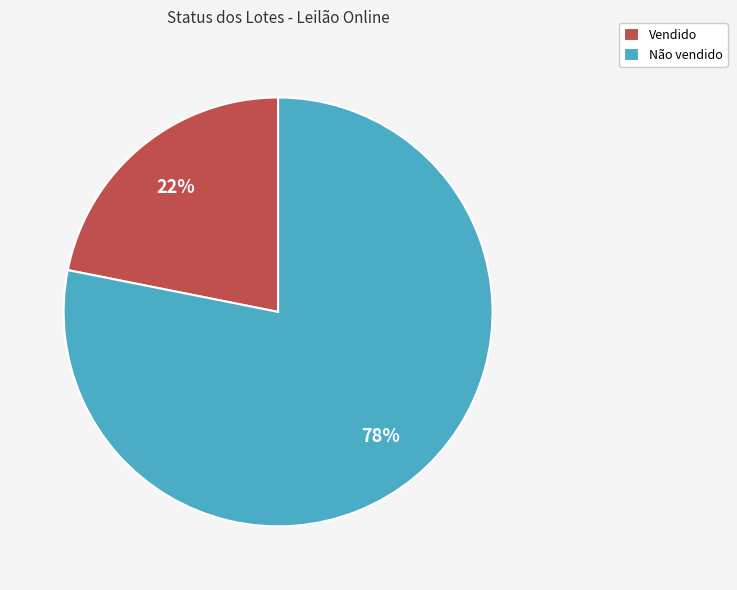

To the nearest percent, what percentage of the pie is Não vendido?

78%